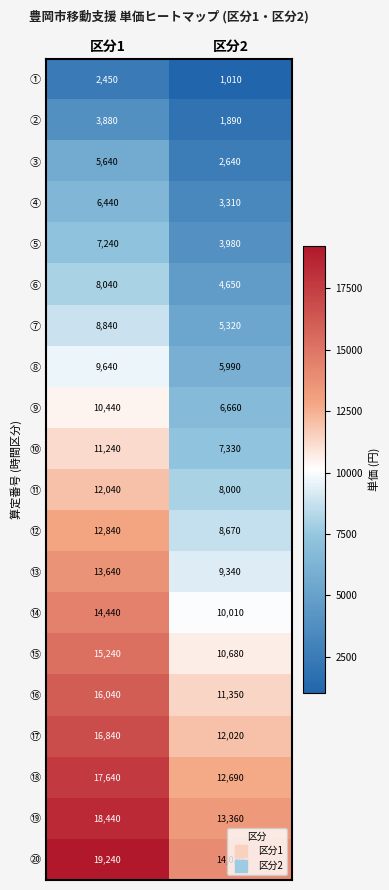

List the labels in order of ③ value, smallest first.

区分2, 区分1